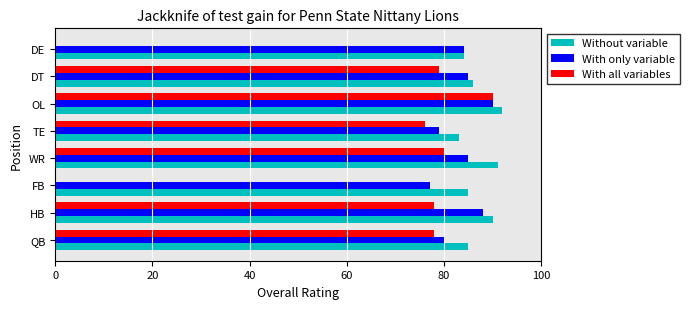

Which series changed the most between FB and TE?

With all variables